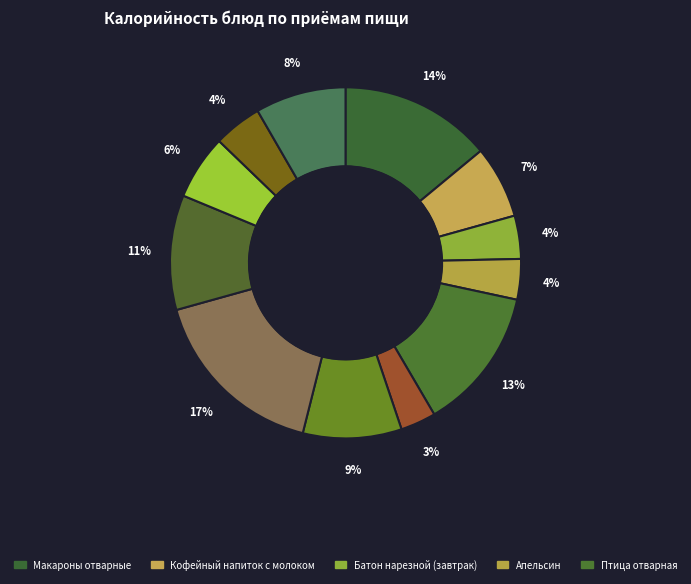

Count the number of slices in the pie.

12